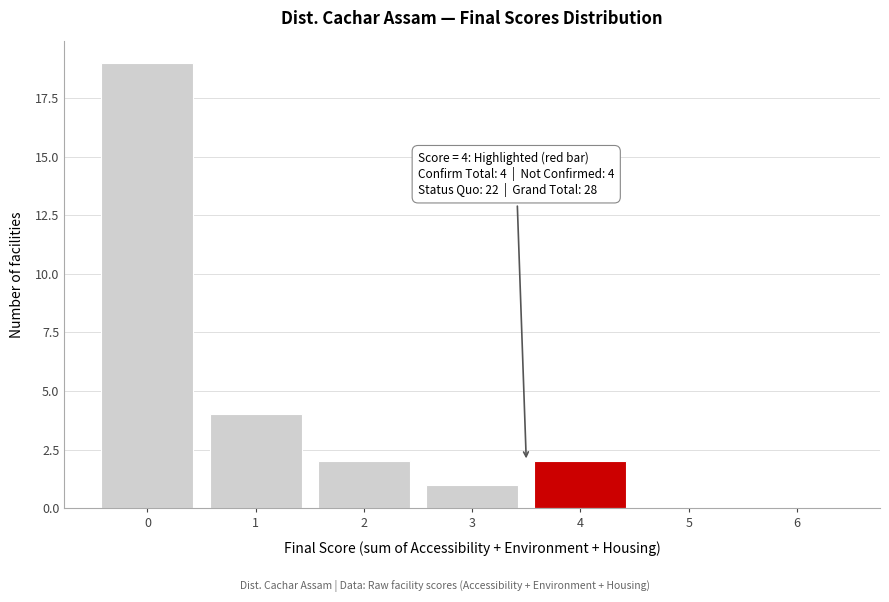

Reading left to right, list all the values displayed in this chart.

0=19	1=4	2=2	3=1	4=2	5=0	6=0